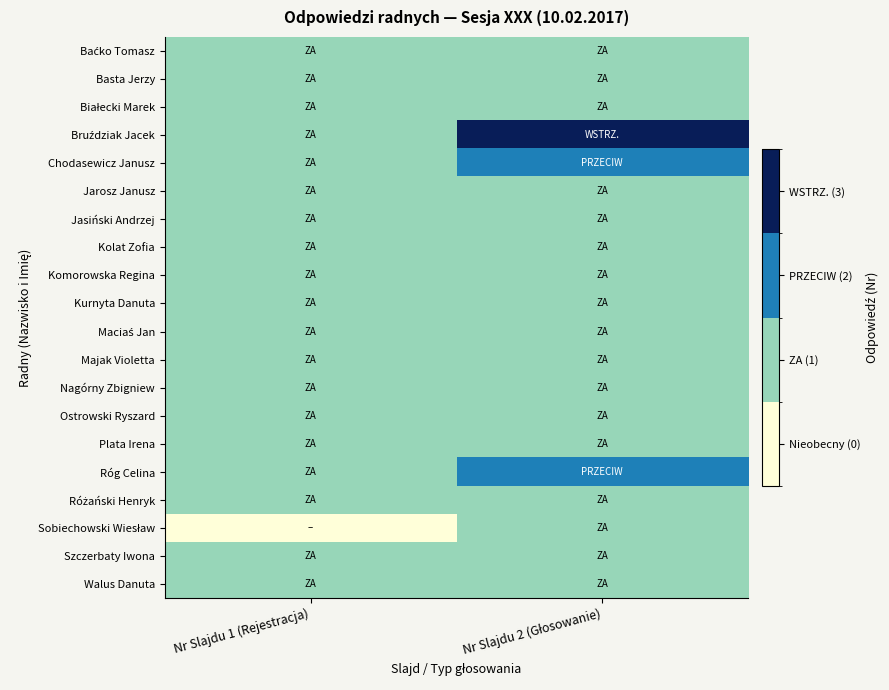

Which category has the lowest value across all series?

Nr Slajdu 1 (Rejestracja)